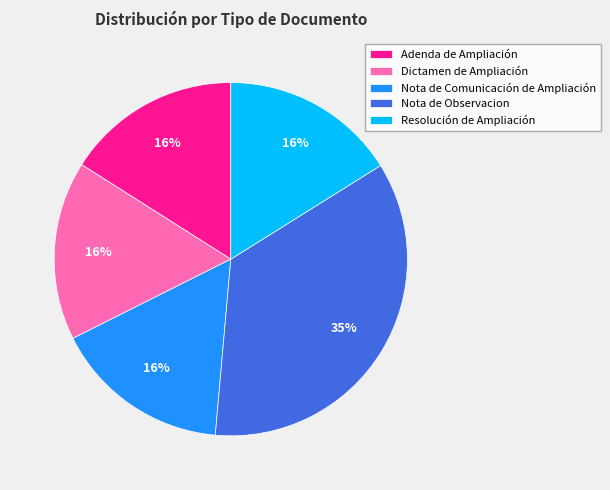

Is Adenda de Ampliación the majority of the pie?

No